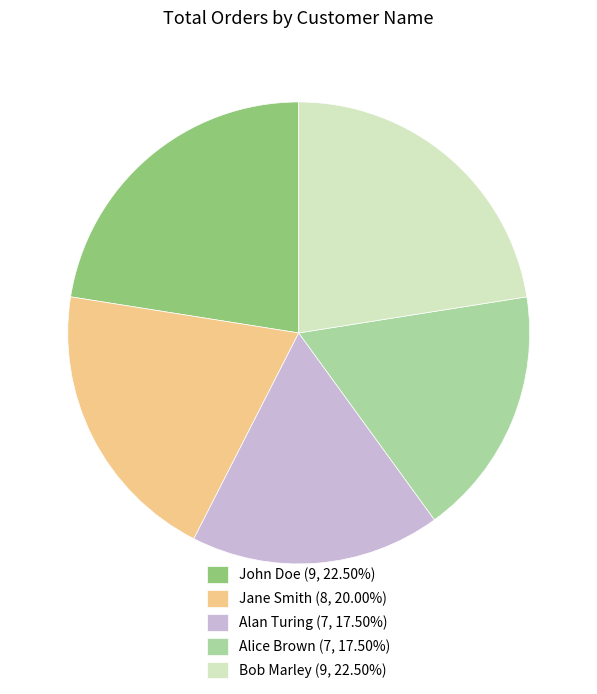

Approximately how many times larger is the value at Bob Marley (9, 22.50%) compared to John Doe (9, 22.50%)?

1.0